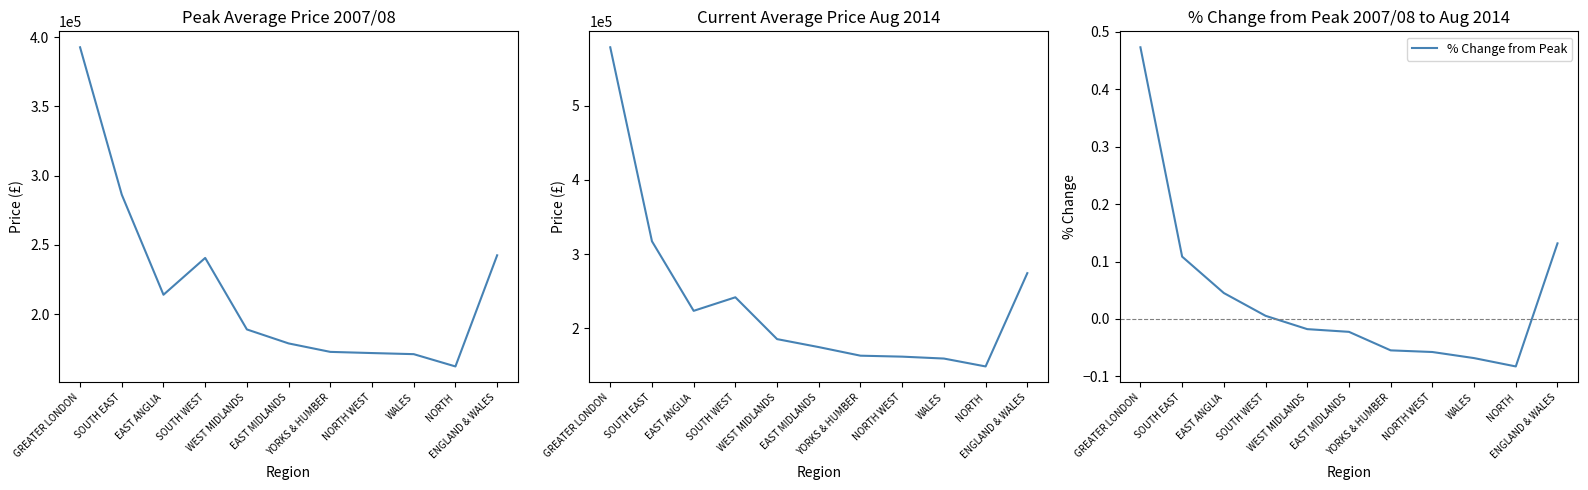

Reading left to right, transcribe all the data shown in this chart.

Peak Average Price 2007/08: 392629.0	286256.0	214024.0	240599.0	188982.0	178894.0	172781.0	171936.0	171145.0	162276.0	242485.0
Current Average Price Aug 2014: 578377.0	317333.0	223696.0	241927.0	185639.0	174886.0	163337.0	162046.0	159485.0	148864.0	274417.0
% Change from Peak: 0.5	0.1	0.0	0.0	-0.0	-0.0	-0.1	-0.1	-0.1	-0.1	0.1